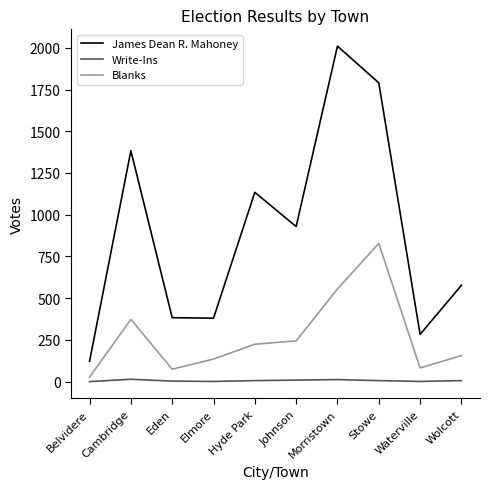

What is the total value across all series at Eden?

460